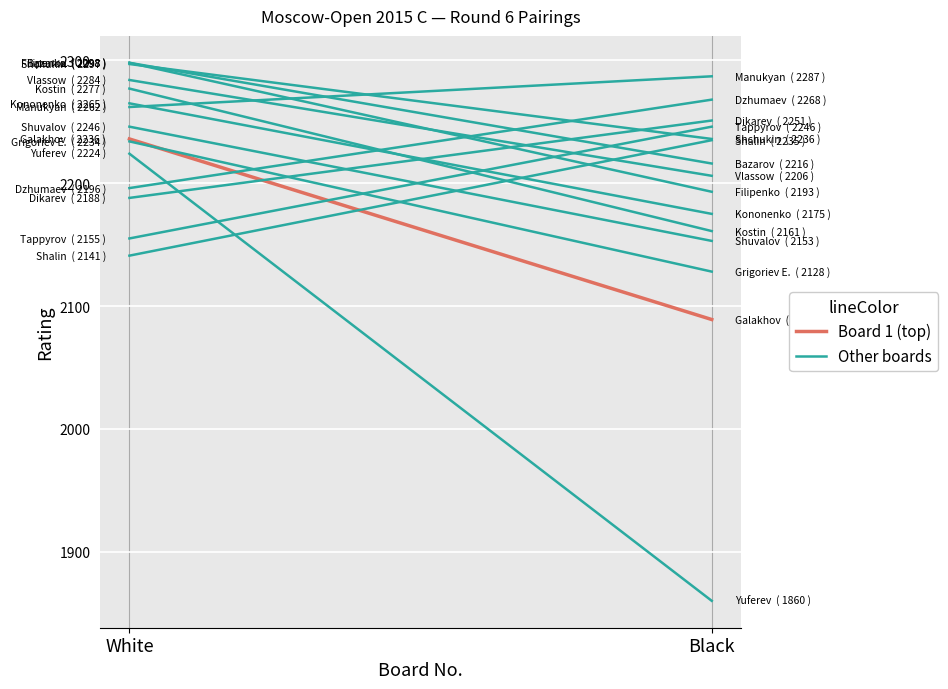

Reading left to right, extract all data points from this chart.

Board 1 (top): White=2236	Black=2089
Other boards: White=2297	Black=2236